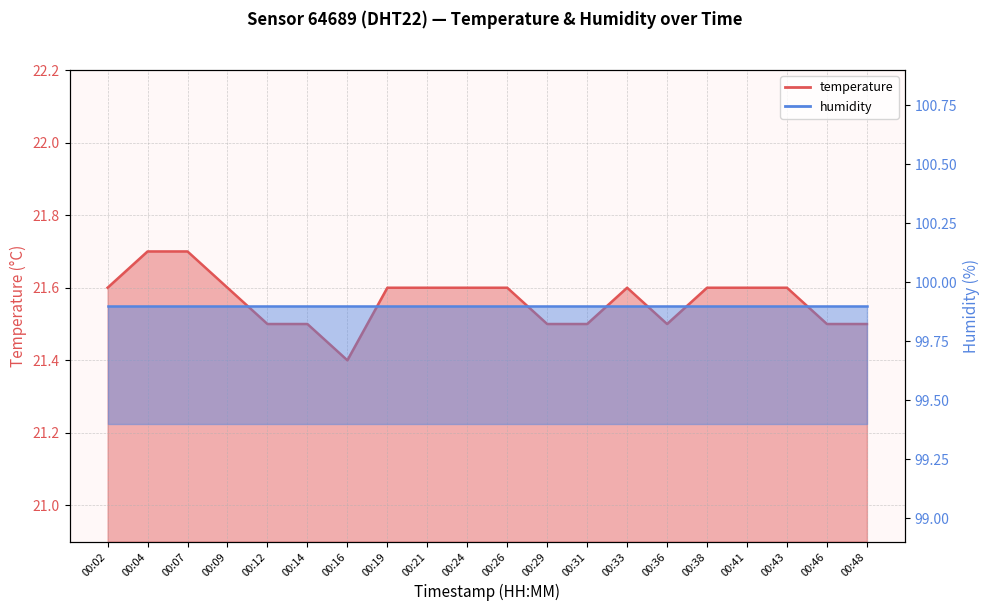

List the labels in order of value, largest first.

00:04, 00:07, 00:02, 00:09, 00:19, 00:21, 00:24, 00:26, 00:33, 00:38, 00:41, 00:43, 00:12, 00:14, 00:29, 00:31, 00:36, 00:46, 00:48, 00:16